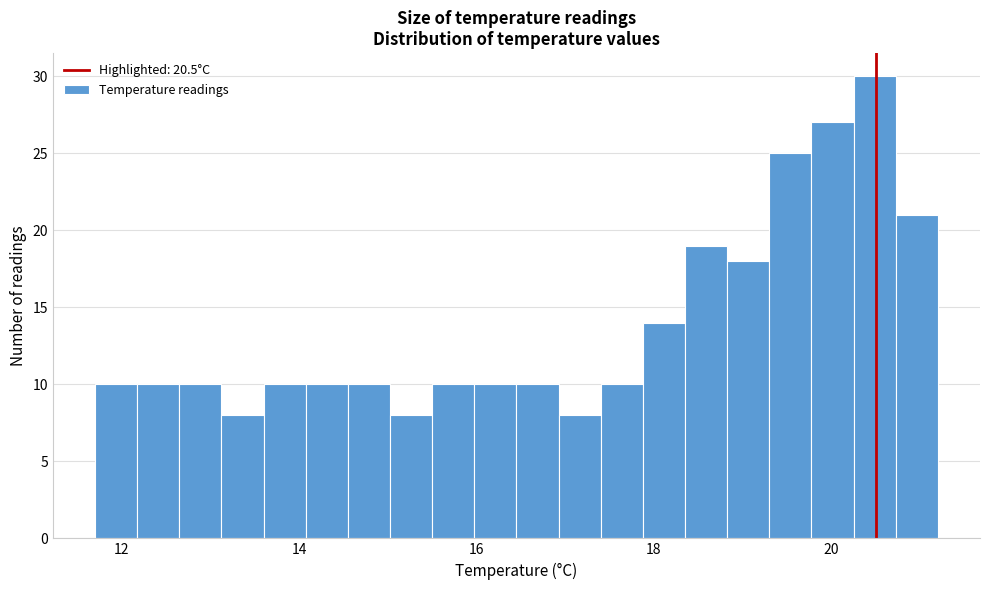

Around what value on the x-axis is the tallest bar? Give the approximate position of its centre, as read against the axis.

20.4